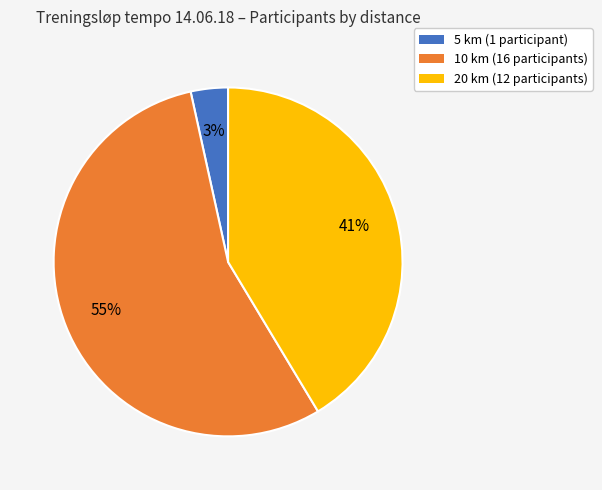

Which category has the biggest portion of the pie?

10 km